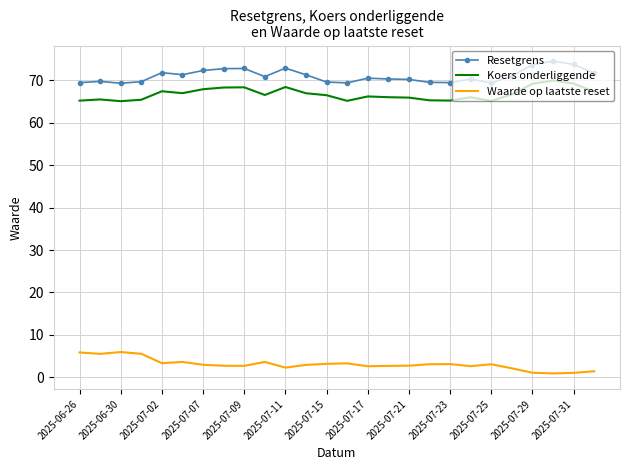

True or false: Resetgrens has more than 2 interior local peaks.

True